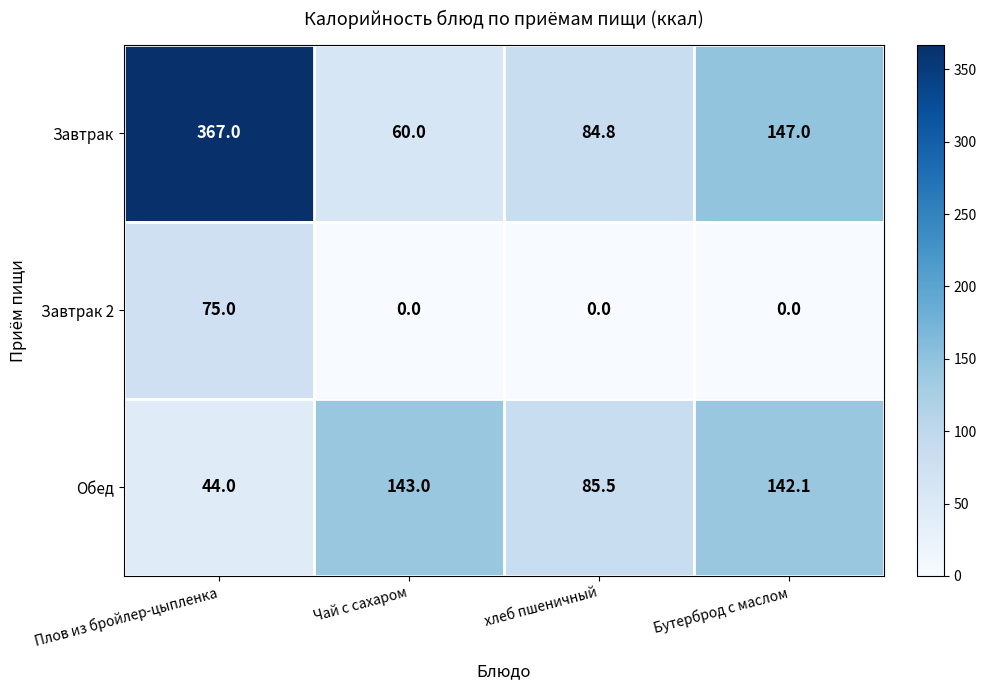

What is the sum of the Завтрак values at хлеб пшеничный and Плов из бройлер-цыпленка?

451.8